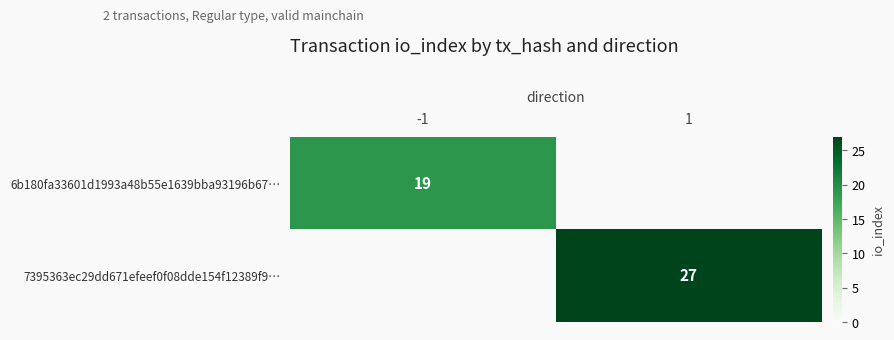

The value of 7395363ec29dd671efeef0f08dde154f12389f9… at 1 is 27. True or false?

True